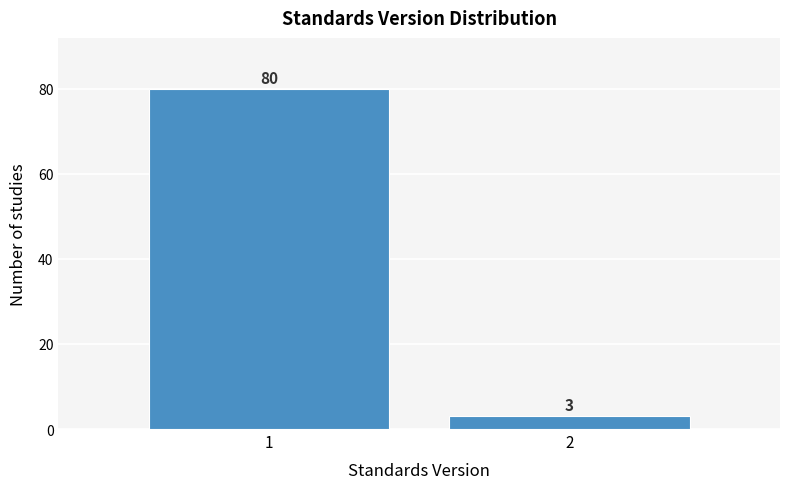

Reading right to left, list all the values displayed in this chart.

2=3	1=80